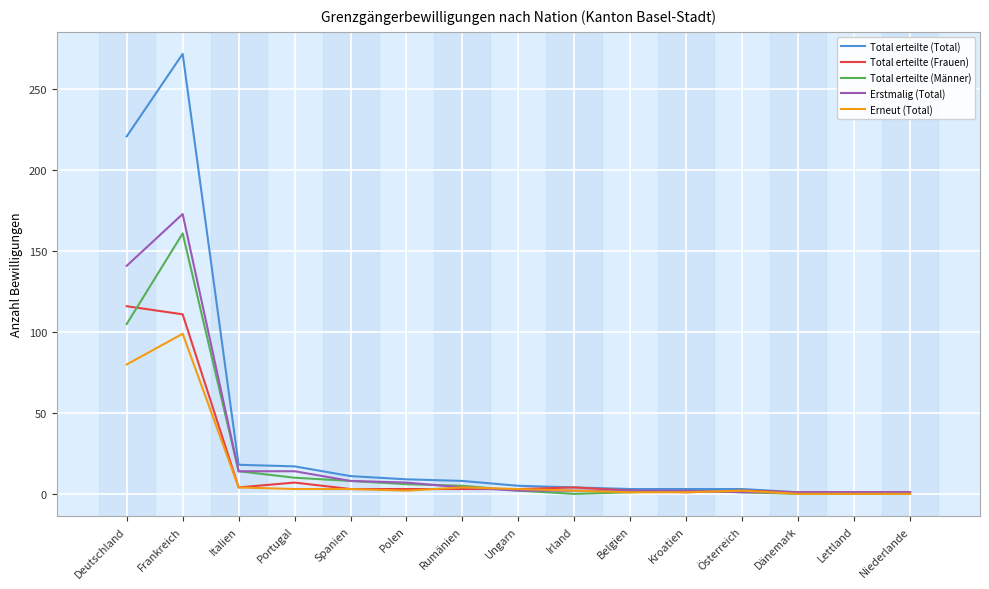

Where is the first local maximum for Total erteilte (Frauen)?

Portugal